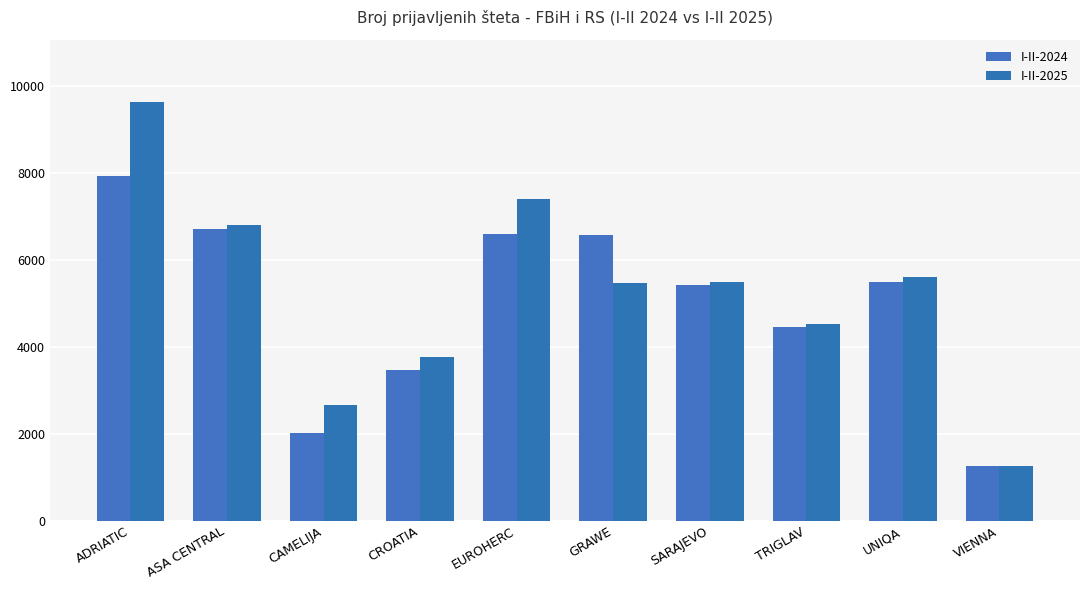

What is the spread (max minus min) of values at SARAJEVO?

58